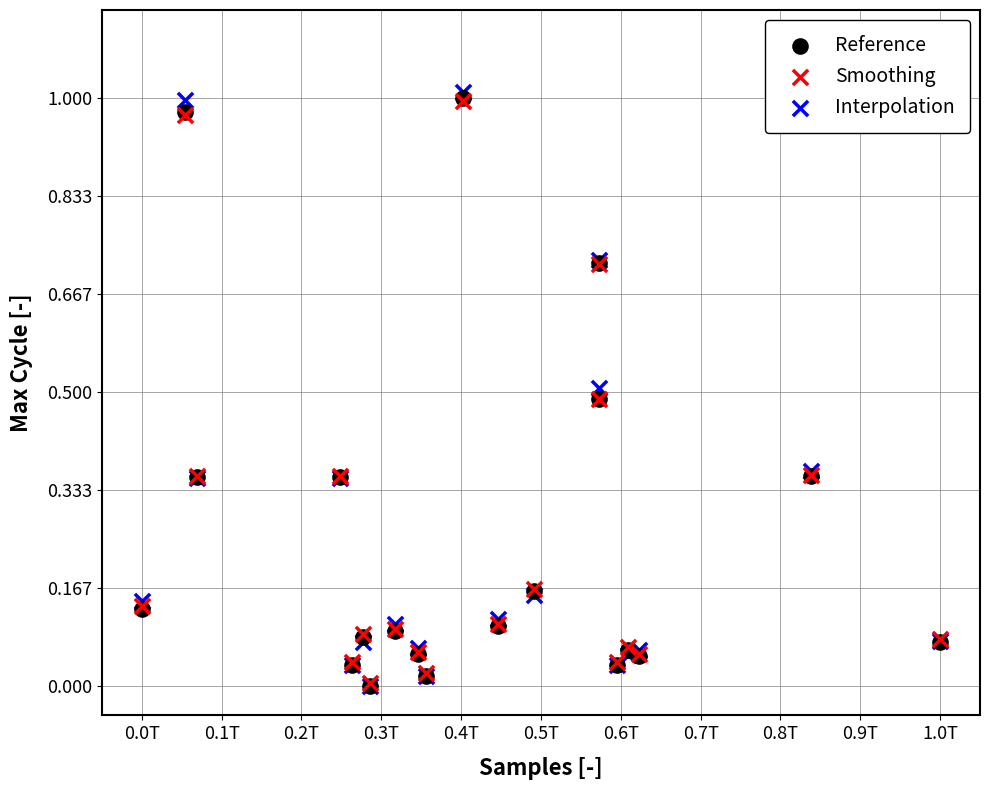

Which series reaches the maximum Y coordinate?

Interpolation